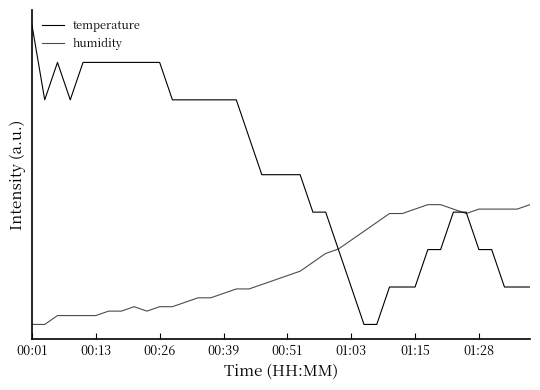

At which category is the sum across all series the highest?

00:01